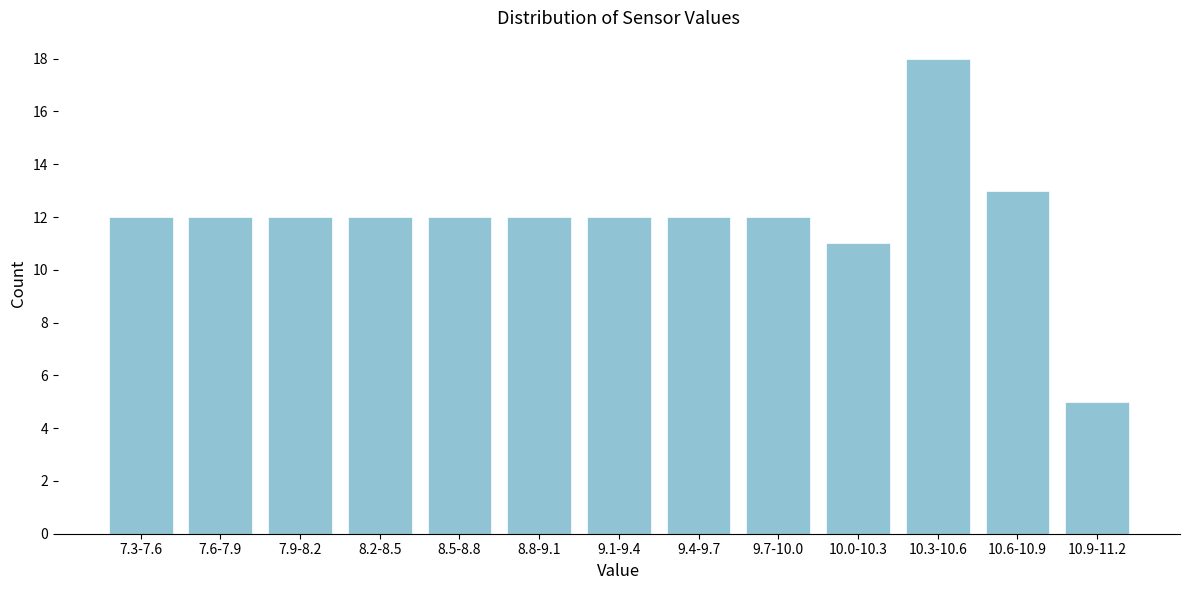

Reading left to right, transcribe all the data shown in this chart.

12	12	12	12	12	12	12	12	12	11	18	13	5